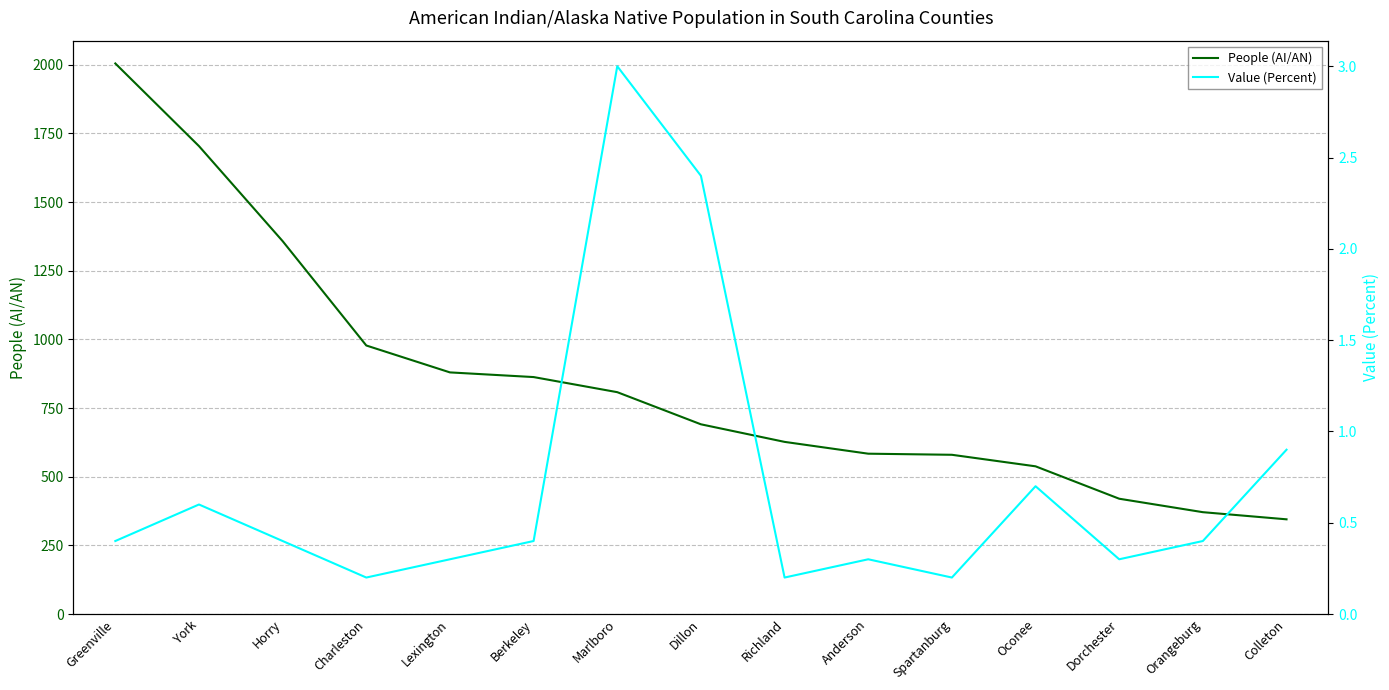

At how many categories does at least one series exceed 189?

15